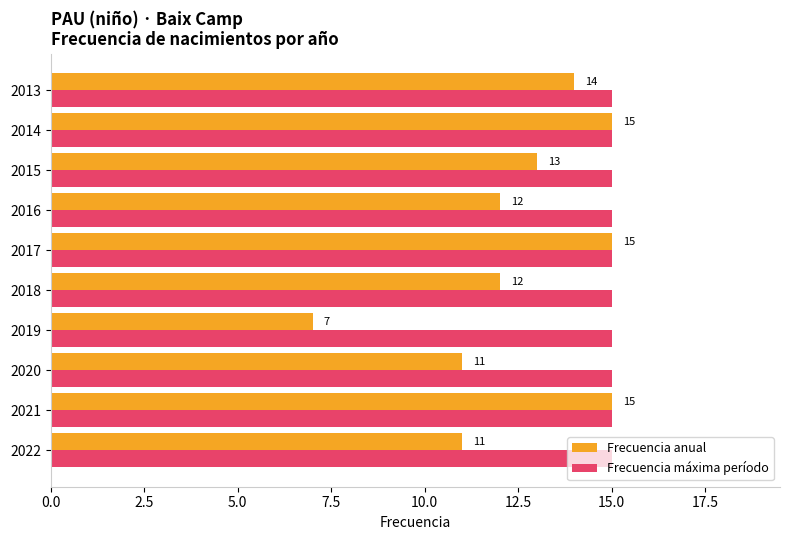

True or false: Frecuencia anual has a value of 6 at 2016.

False